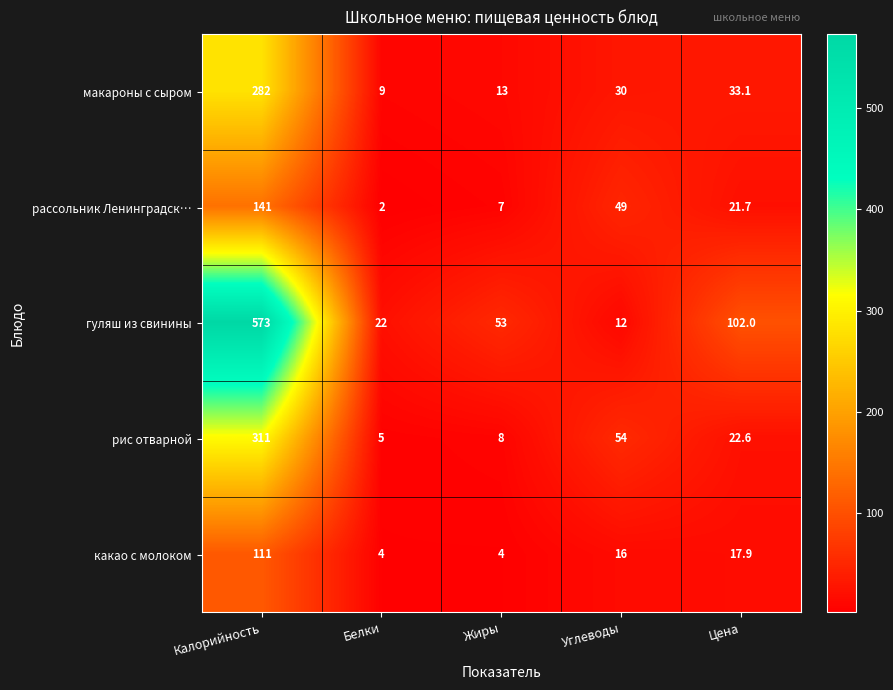

What is the sum of all гуляш из свинины values?

762.0